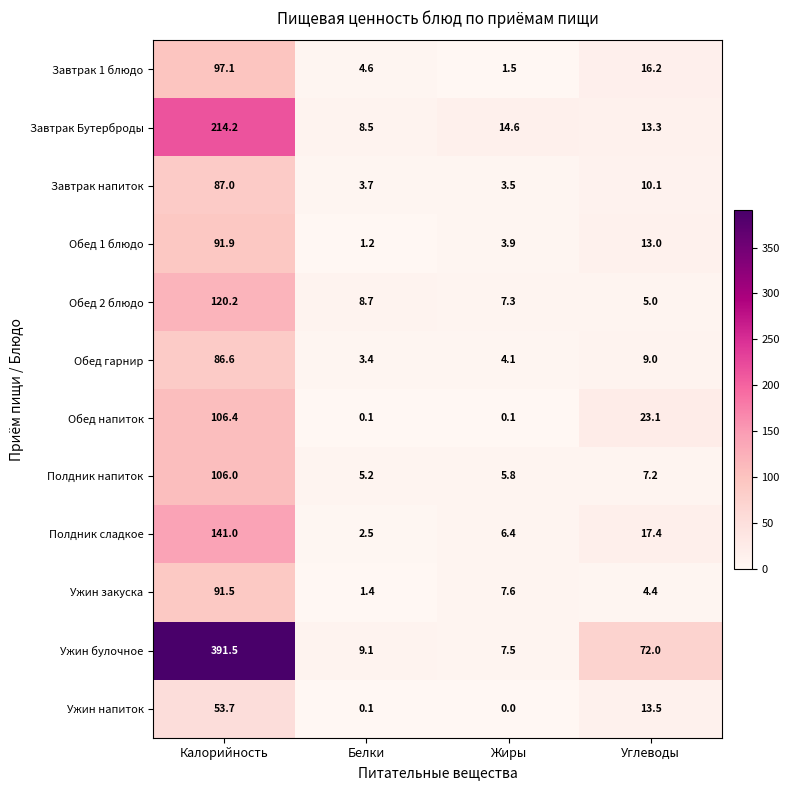

Where does the Полдник сладкое series first go above 17?

Калорийность